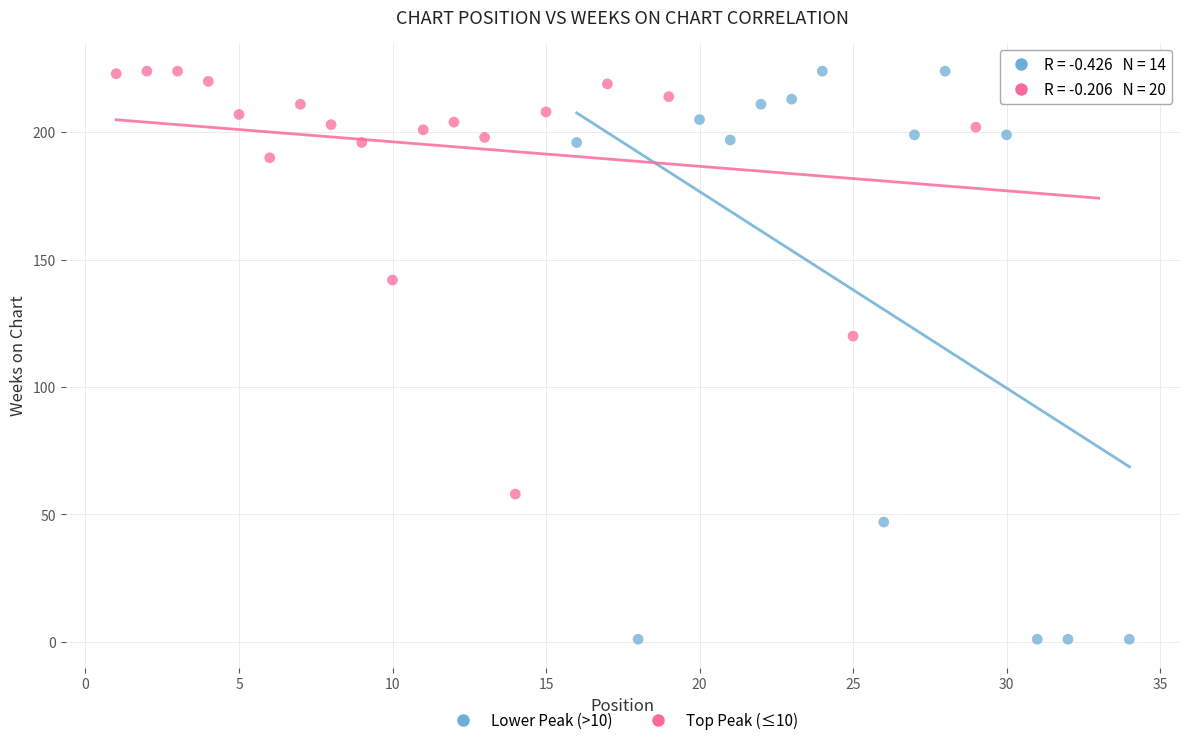

Which series has the largest Y range (max minus min)?

Lower Peak (>10)